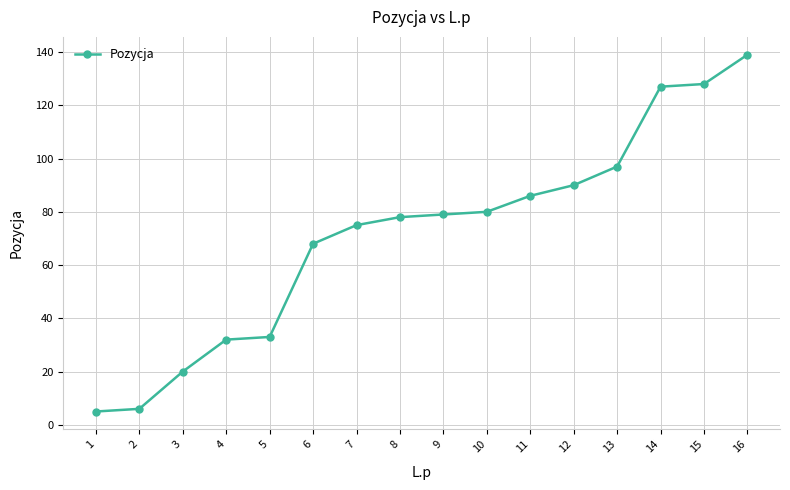

At which category does the chart reach its peak across all series?

16